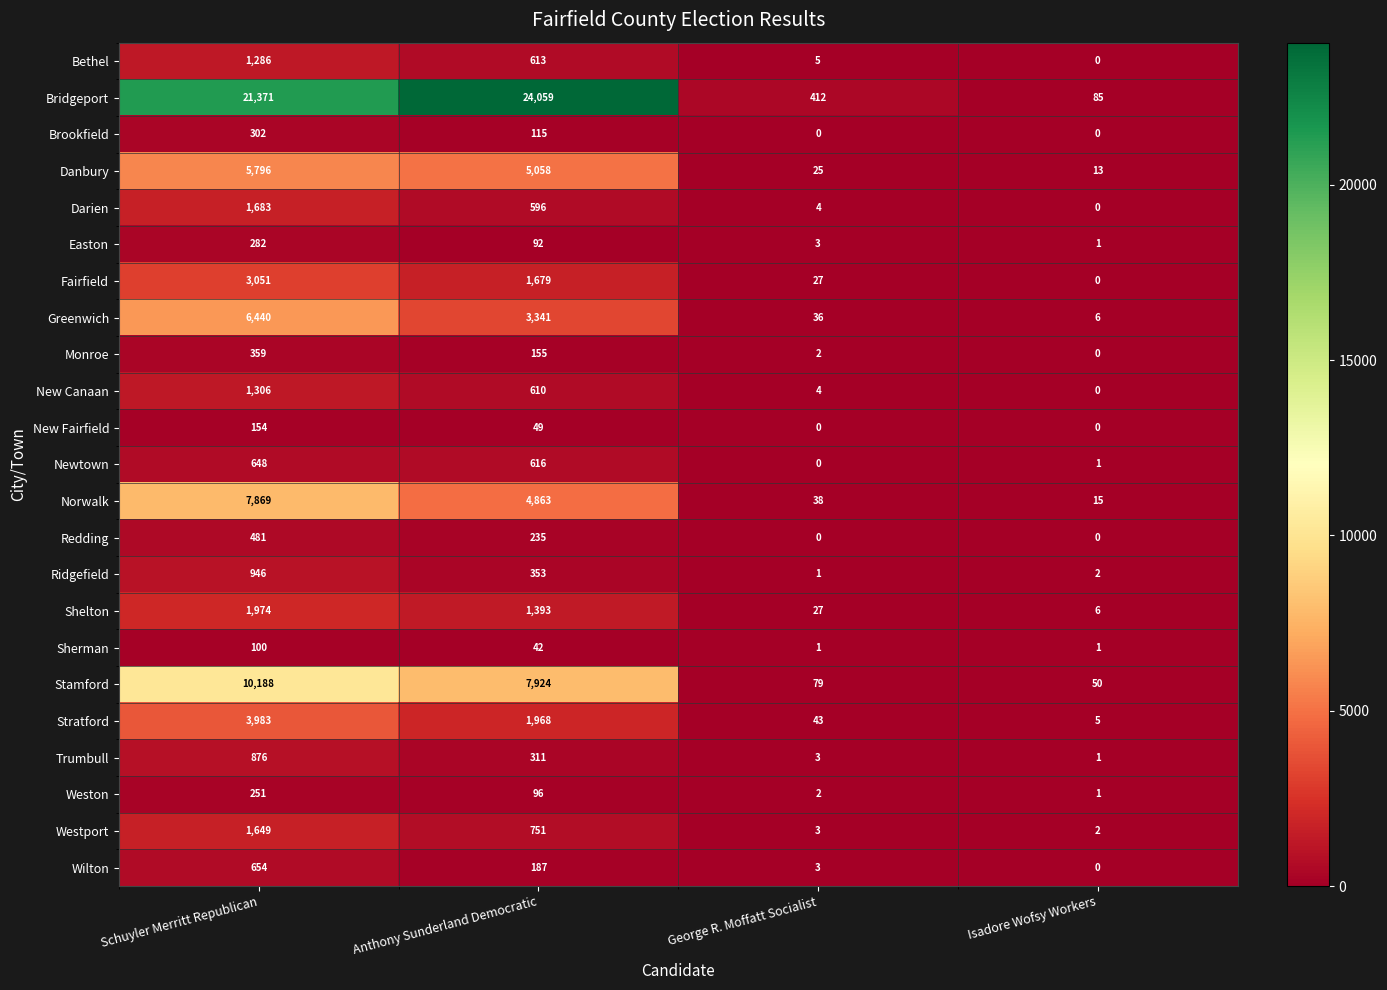

Rank the series by their maximum value, from lowest to highest.

Sherman, New Fairfield, Weston, Easton, Brookfield, Monroe, Redding, Newtown, Wilton, Trumbull, Ridgefield, Bethel, New Canaan, Westport, Darien, Shelton, Fairfield, Stratford, Danbury, Greenwich, Norwalk, Stamford, Bridgeport